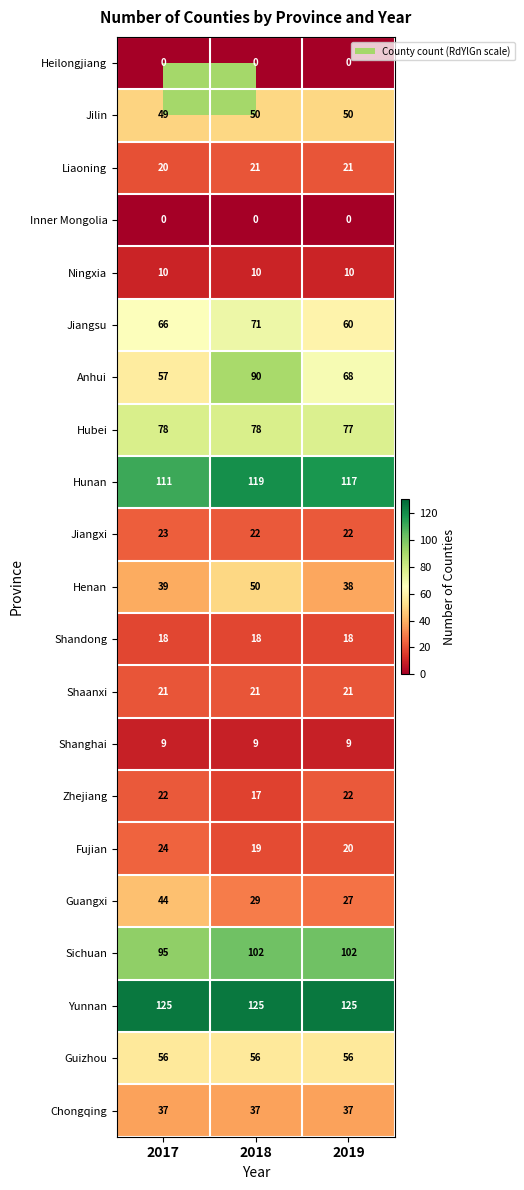

What is the difference between the highest and lowest values at 2019?

125